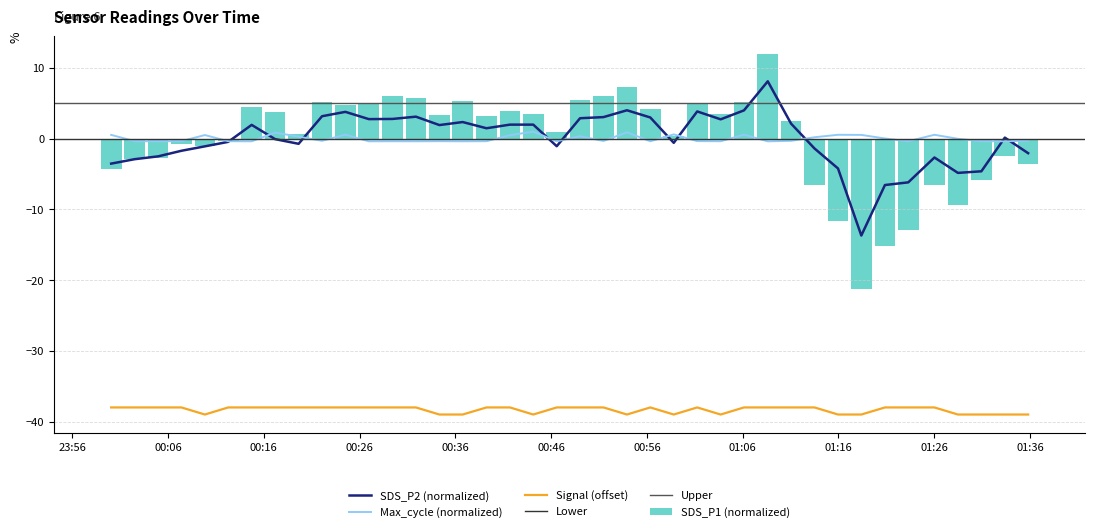

What is the difference between the highest and lowest values at 2024/01/10 00:41:42?

41.9